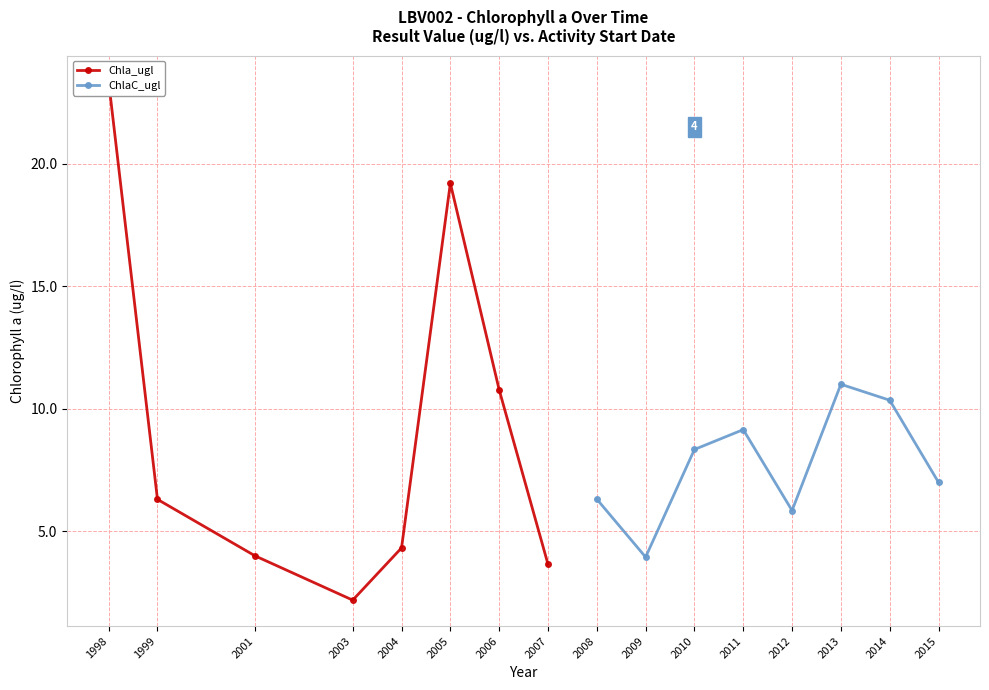

In ChlaC_ugl, how many points are lower than both neighbors (excluding endpoints)?

2